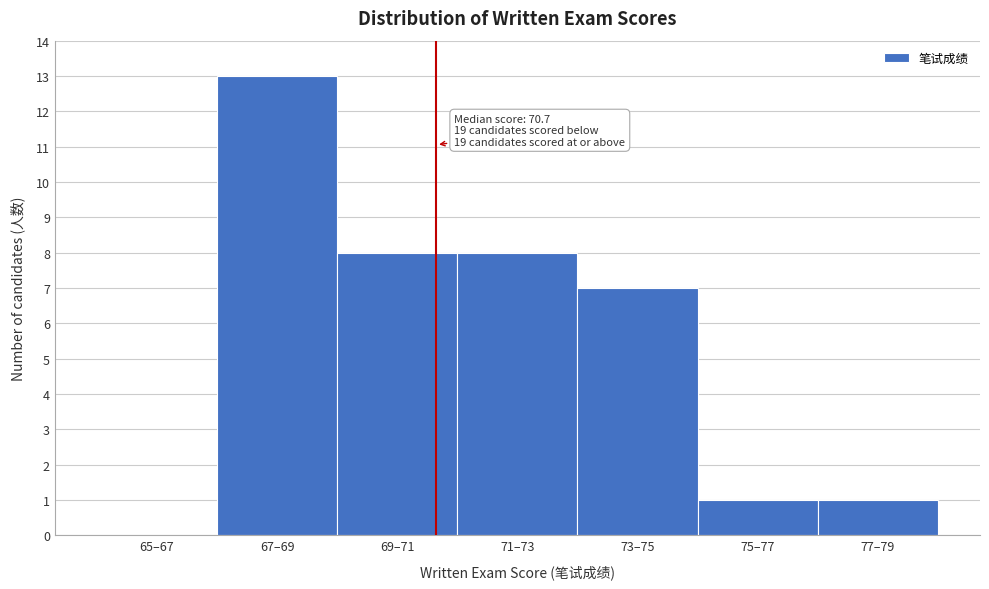

Reading right to left, what are all the values shown in this chart?

77–79=1	75–77=1	73–75=7	71–73=8	69–71=8	67–69=13	65–67=0